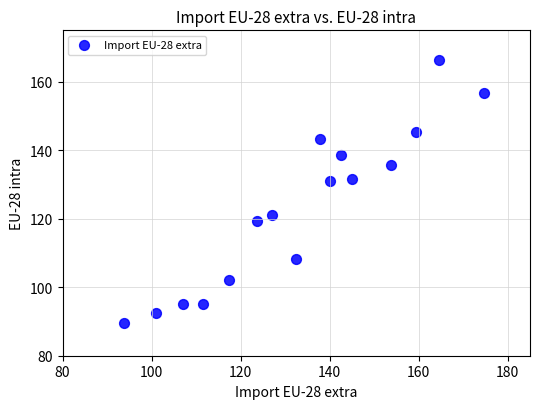

What is the range of Y values (max minus min)?

76.8